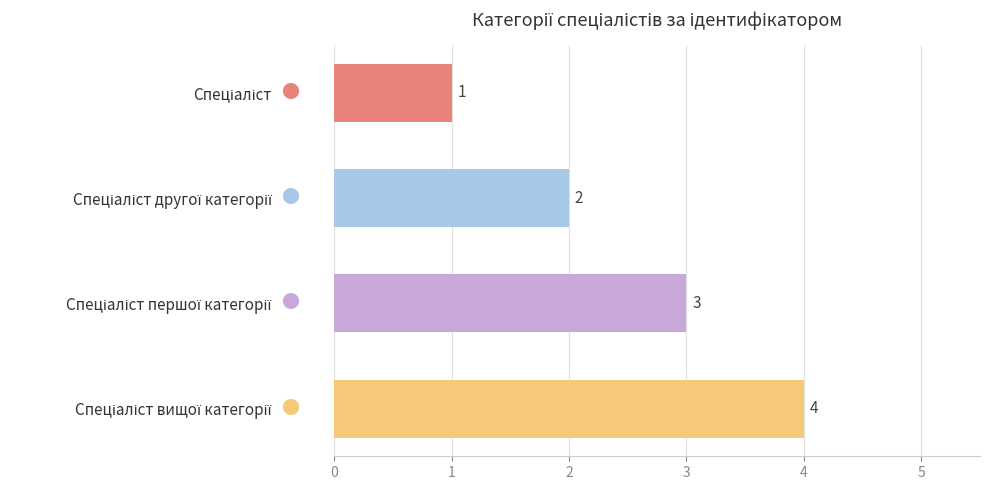

Does the chart contain any negative values?

No